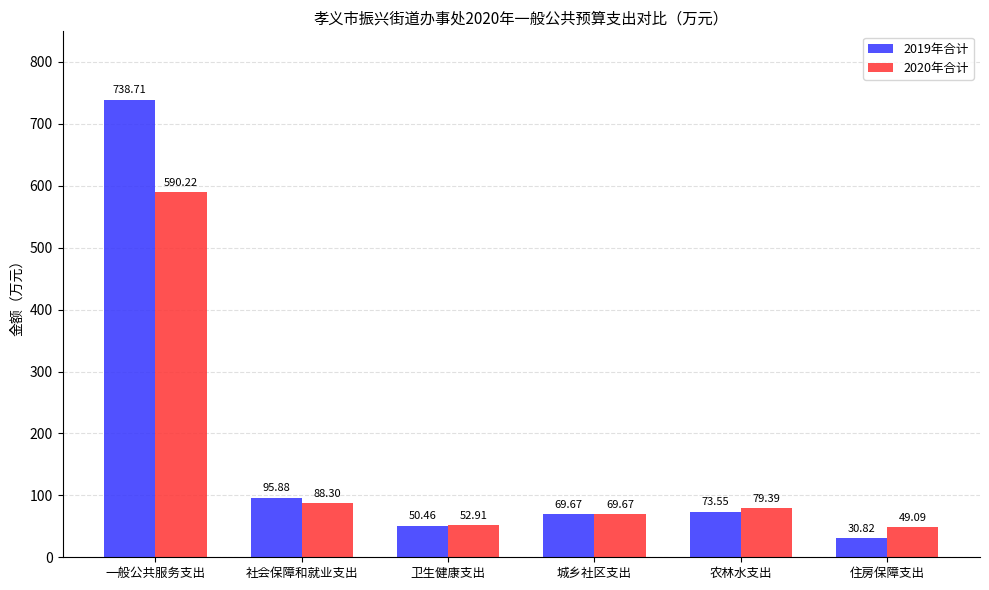

Which category has the lowest value across all series?

住房保障支出